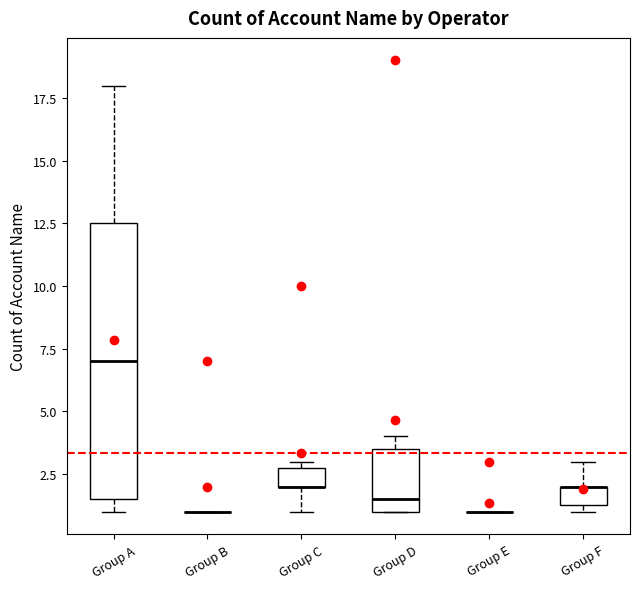

Reading left to right, read every box against the y-axis: the position of its median line, the range the box covers, and the ends of its whiskers. The values are not printed on the chart, so give them approximately, as read against the axis.

Group A: median 7.0, box 1.5 to 12.5, whiskers 1.0 to 18.0
Group B: box collapsed to a line at 1.0, whiskers 1.0 to 1.0
Group C: median 2.0 (drawn on the box's lower edge), box 2.0 to 3.0, whiskers 1.0 to 3.0 (just above the box's upper edge)
Group D: median 1.5, box 1.0 to 3.5, whiskers 1.0 to 4.0
Group E: box collapsed to a line at 1.0, whiskers 1.0 to 1.0
Group F: median 2.0 (drawn on the box's upper edge), box 1.5 to 2.0, whiskers 1.0 to 3.0